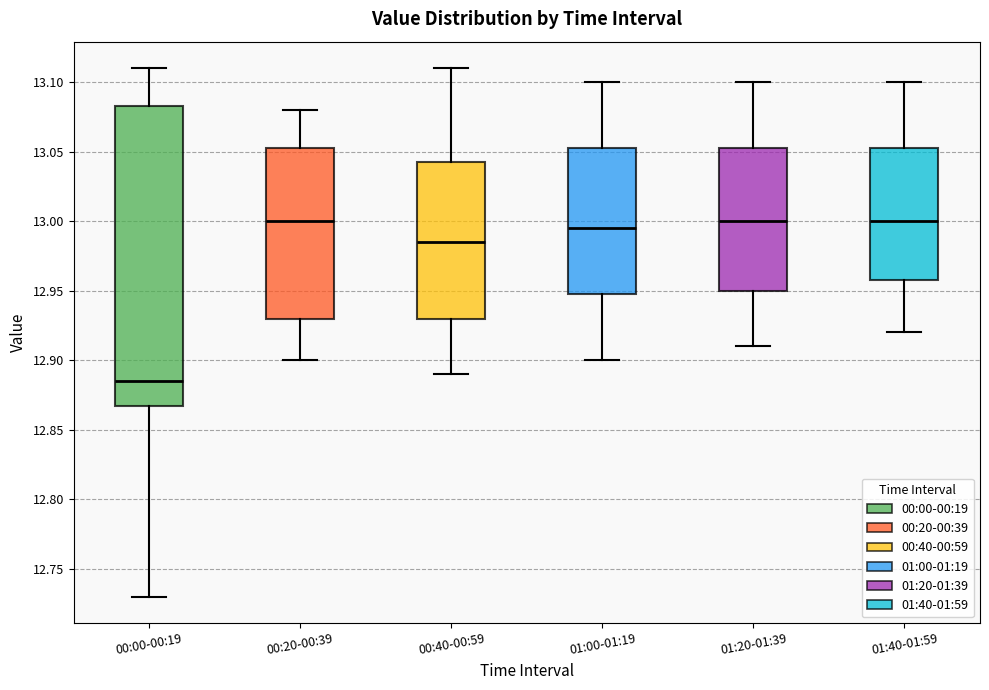

Reading left to right, read every box against the y-axis: the position of its median line, the range the box covers, and the ends of its whiskers. The values are not printed on the chart, so give them approximately, as read against the axis.

00:00-00:19: median 12.885, box 12.870 to 13.085, whiskers 12.730 to 13.110
00:20-00:39: median 13.000, box 12.930 to 13.055, whiskers 12.900 to 13.080
00:40-00:59: median 12.985, box 12.930 to 13.045, whiskers 12.890 to 13.110
01:00-01:19: median 12.995, box 12.950 to 13.055, whiskers 12.900 to 13.100
01:20-01:39: median 13.000, box 12.950 to 13.055, whiskers 12.910 to 13.100
01:40-01:59: median 13.000, box 12.960 to 13.055, whiskers 12.920 to 13.100